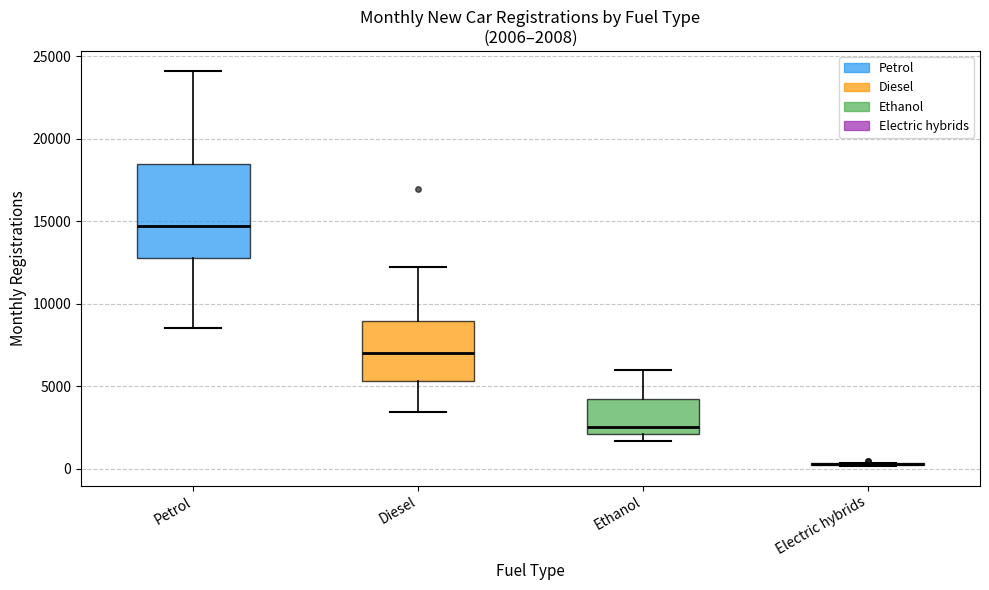

Comparing the boxes themselves (not the whiskers), which one is the tallest?

Petrol